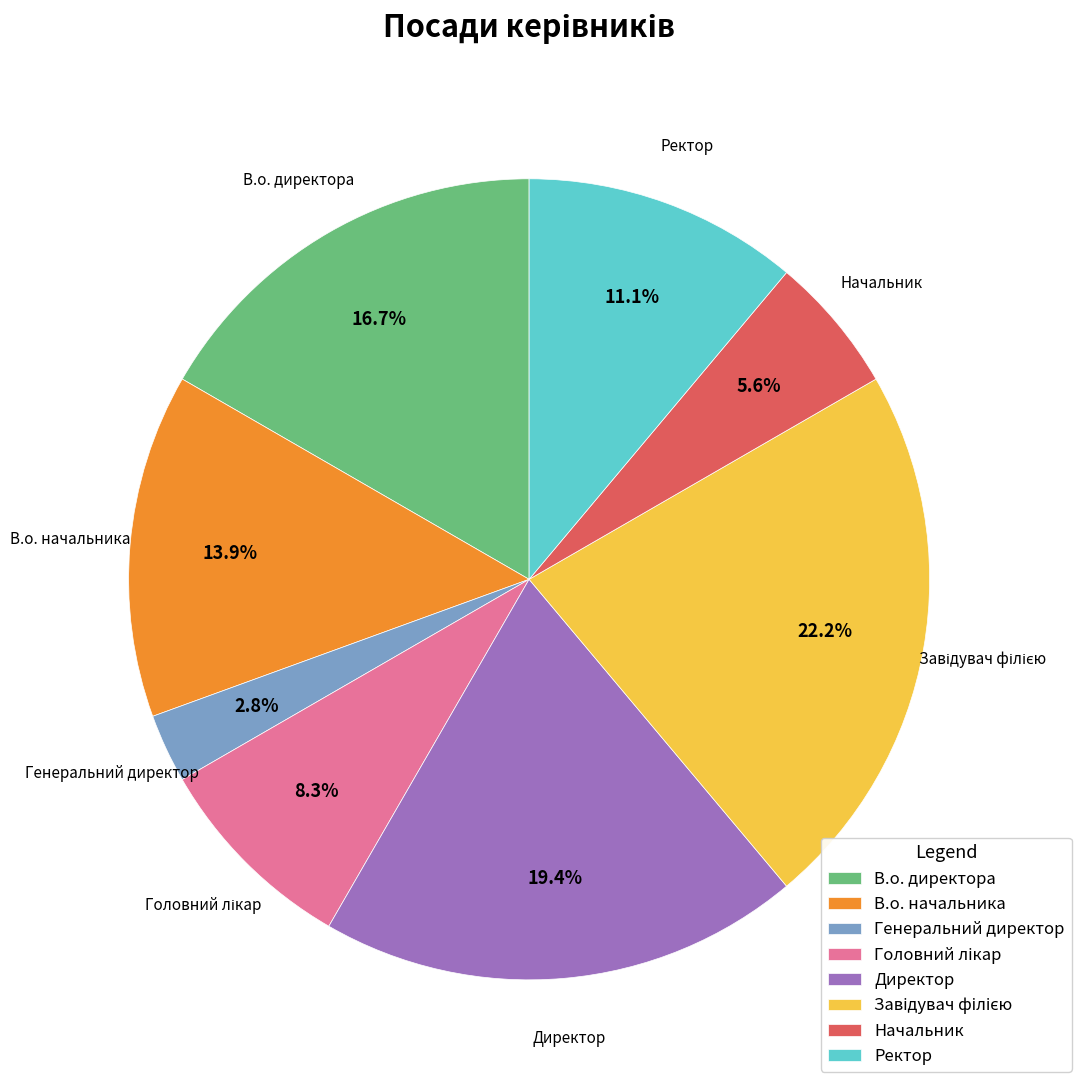

To the nearest percent, what is the average slice percentage?

12%